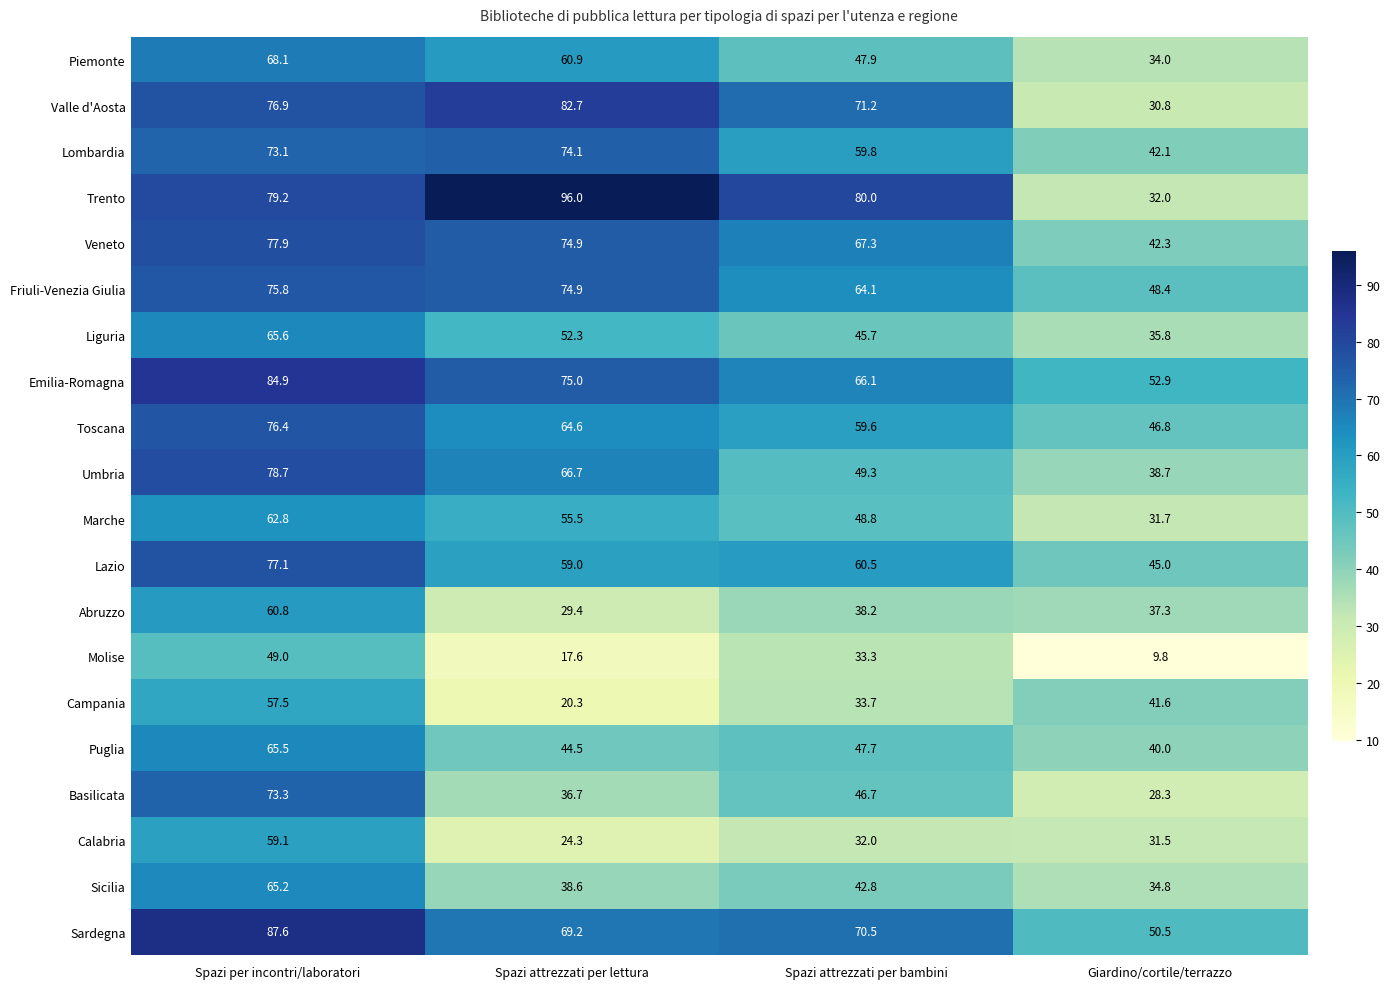

Where does the Toscana series first go above 64?

Spazi per incontri/laboratori